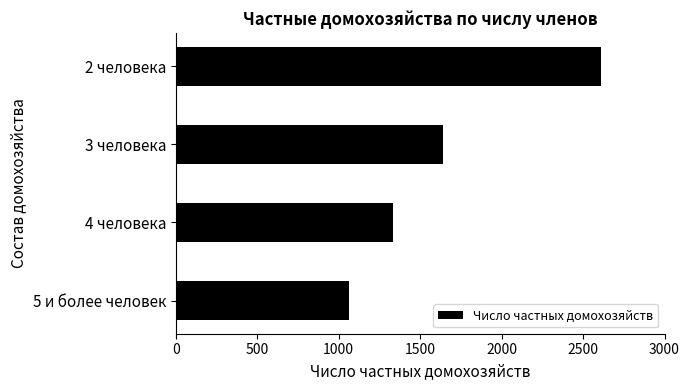

Rank the categories by value from highest to lowest.

2 человека, 3 человека, 4 человека, 5 и более человек